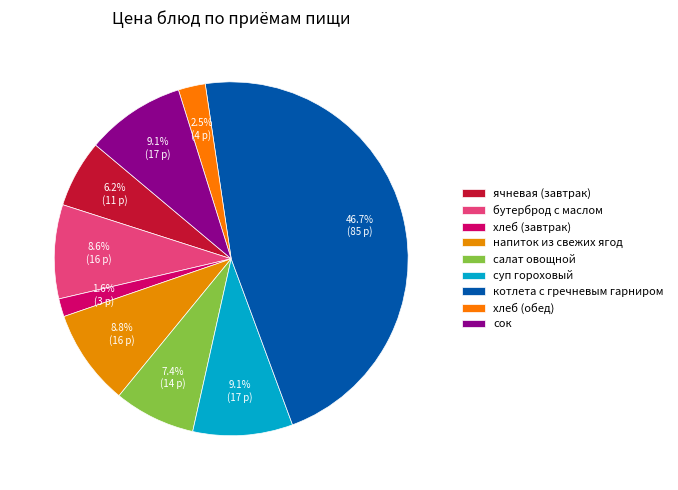

True or false: напиток из свежих ягод accounts for 1% of the total.

False